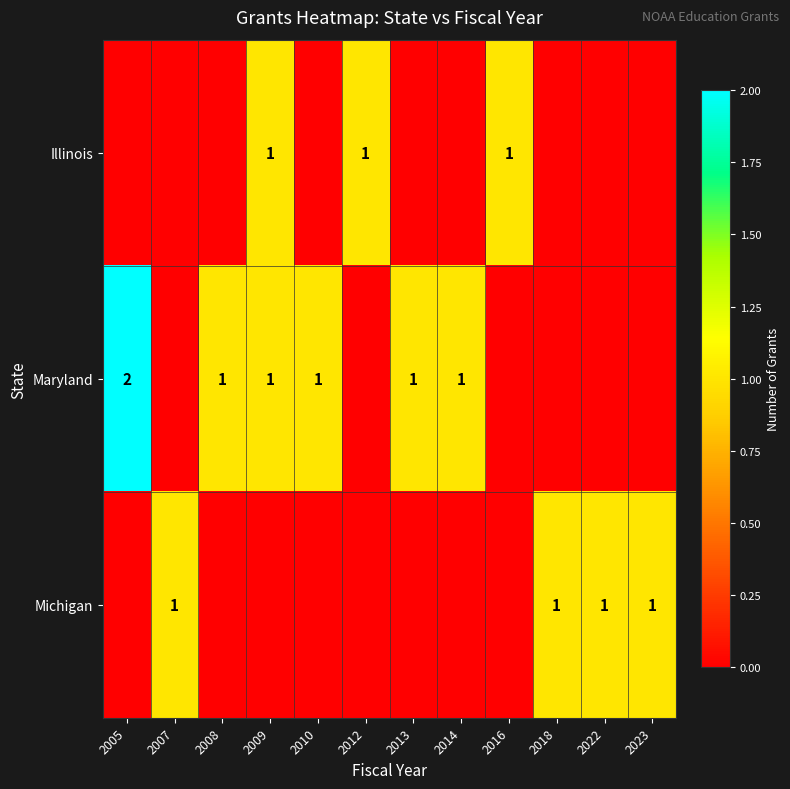

True or false: Illinois has a value of 2 at 2016.

False